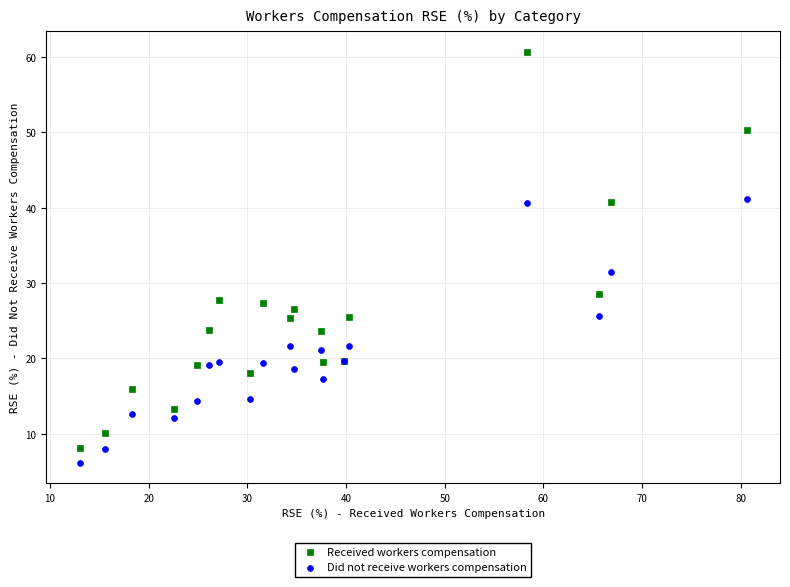

In the Received workers compensation series, what Y value is closest to 34?

28.5